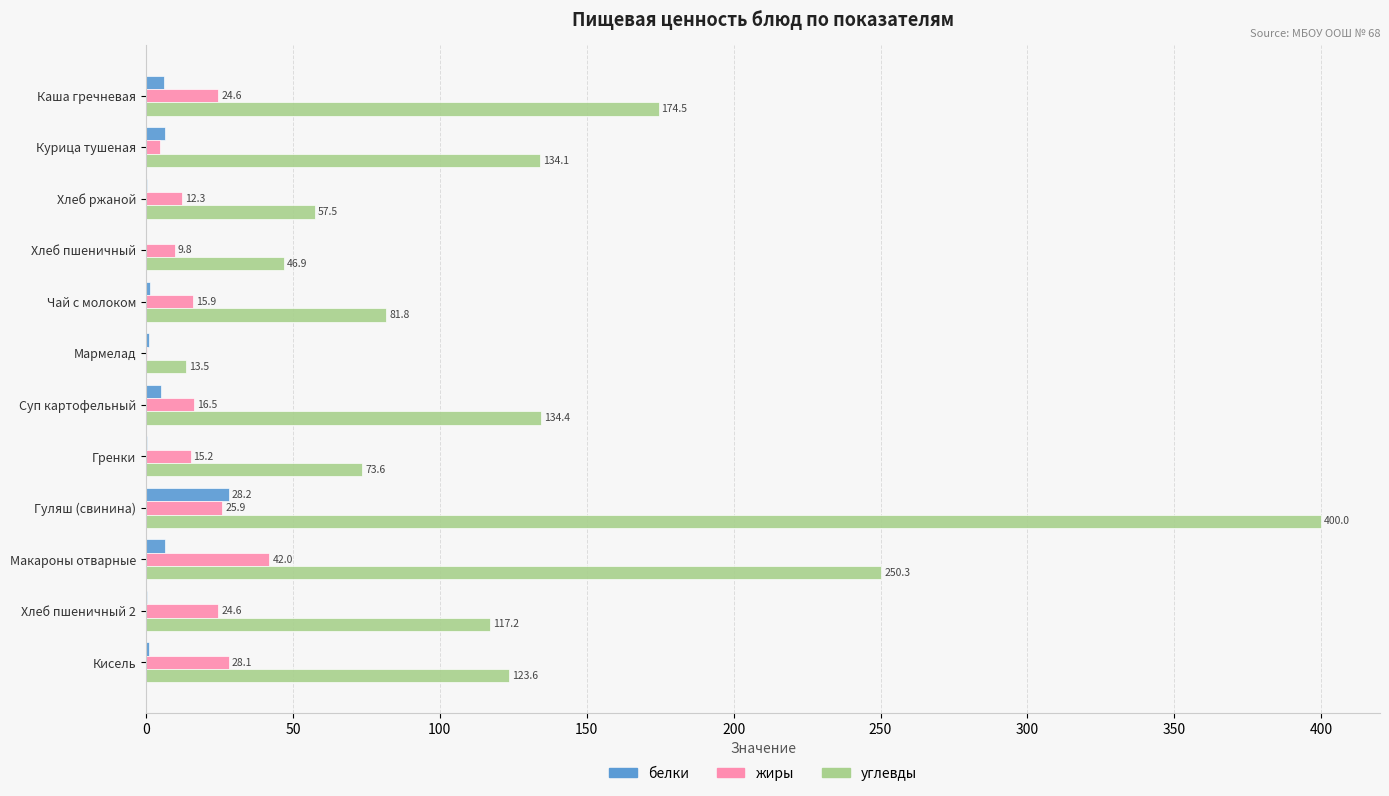

True or false: углевды has a value of 400.0 at Гуляш (свинина).

True